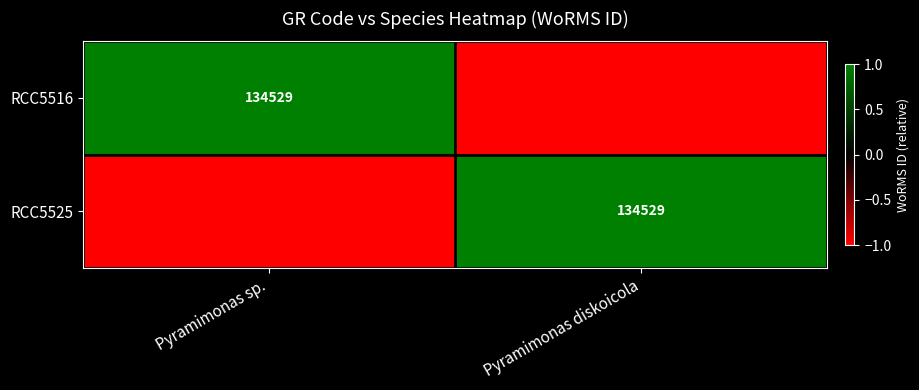

The RCC5525 series shows 199302 at Pyramimonas diskoicola. True or false?

False